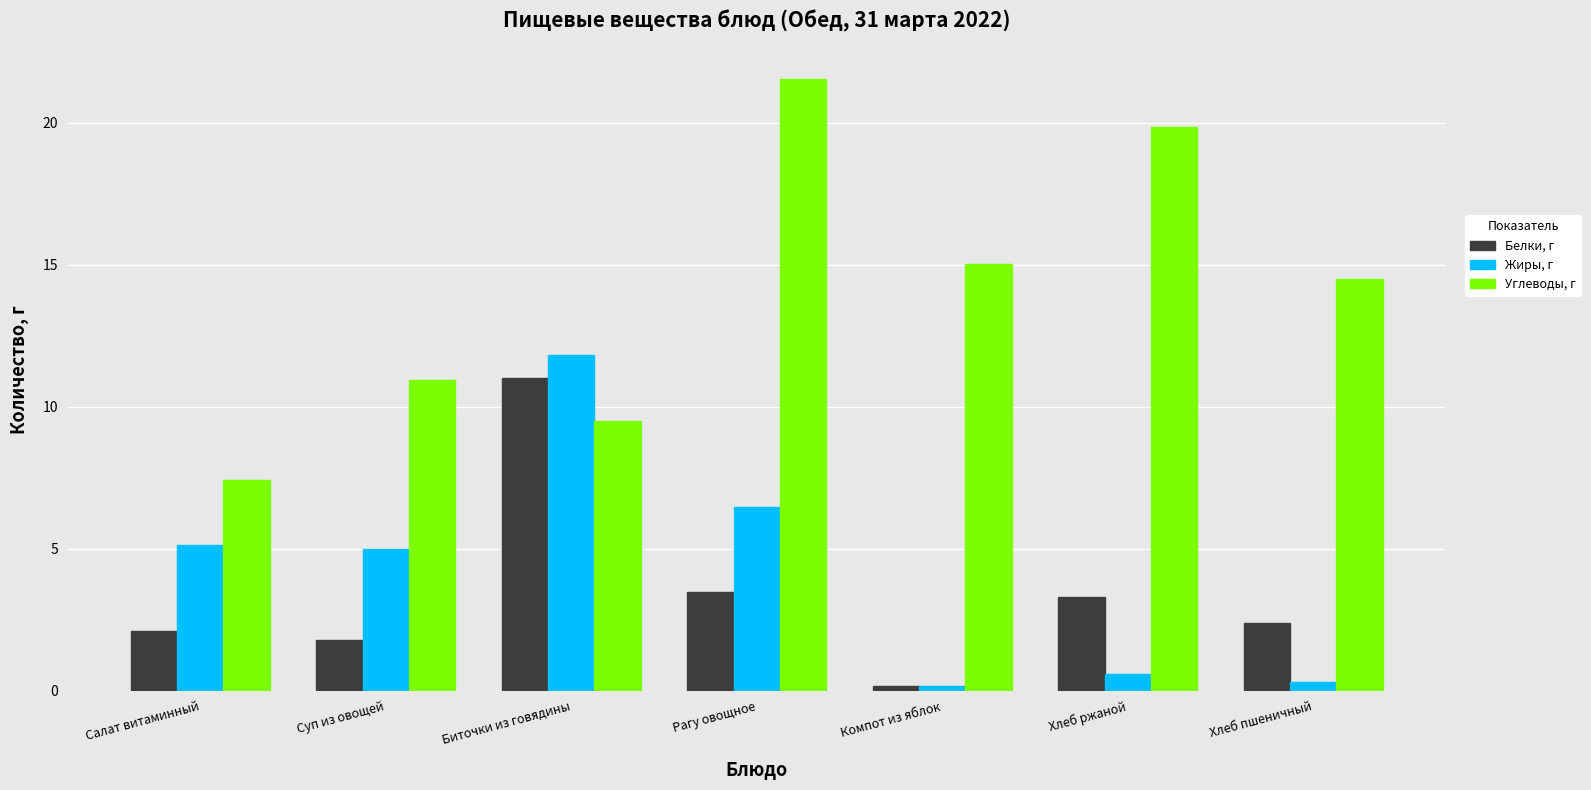

Which category has the highest value in the Жиры, г series?

Биточки из говядины